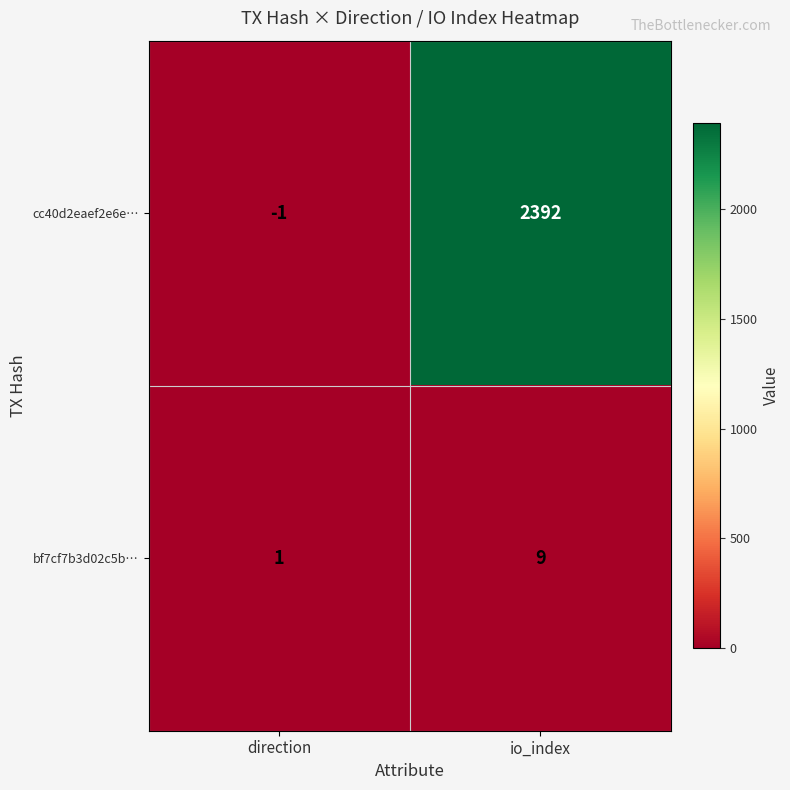

What is the difference between the cc40d2eaef2e6e… values at io_index and direction?

2393